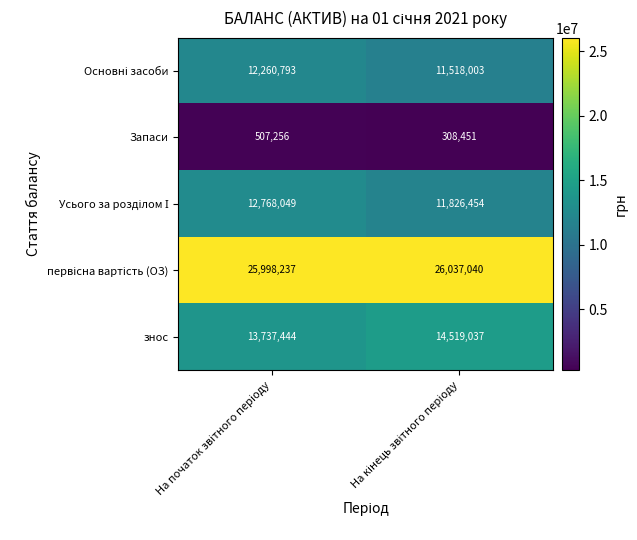

What is the minimum value shown in the chart?

308451